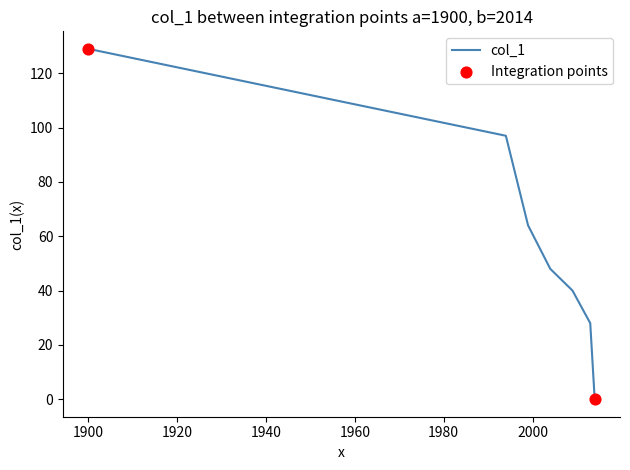

True or false: there are more than 0 points higher than both neighbors.

False